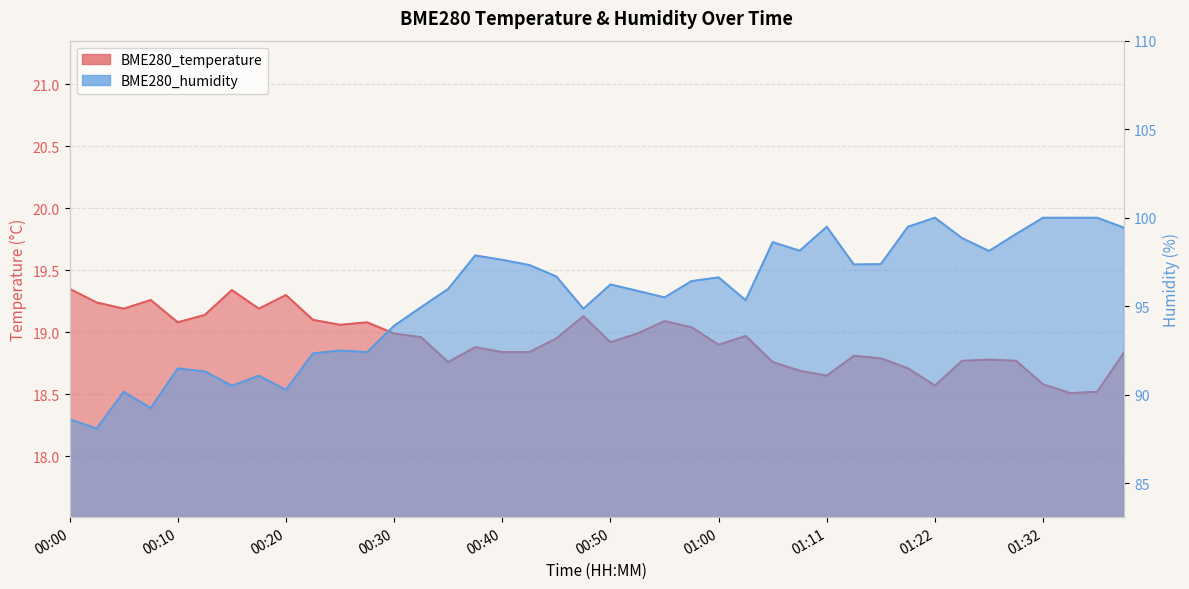

What is the label of the 38th point from the right?

00:05